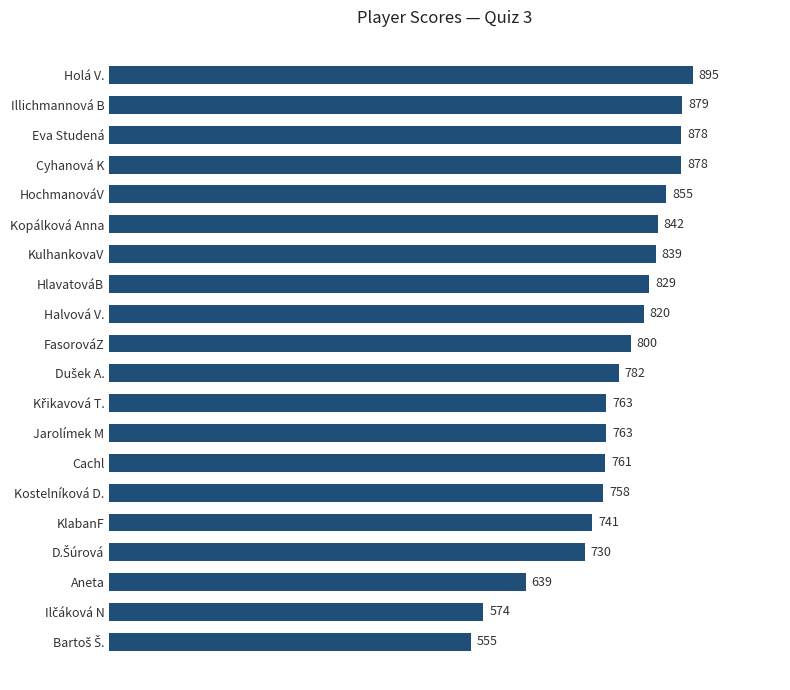

How many bars are there in total?

20